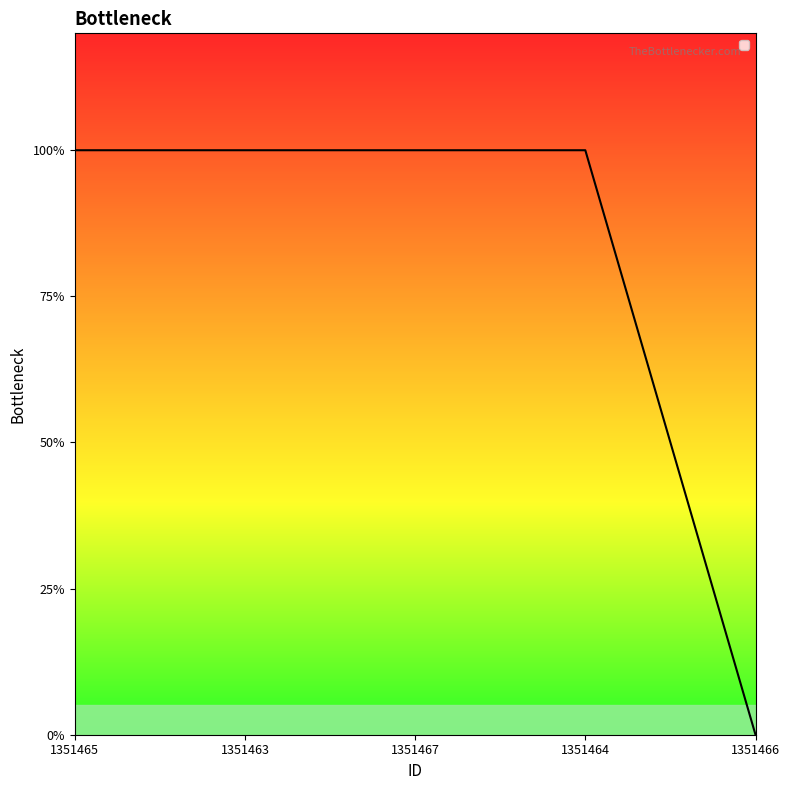

Is this an area chart (filled region under the line)?

No